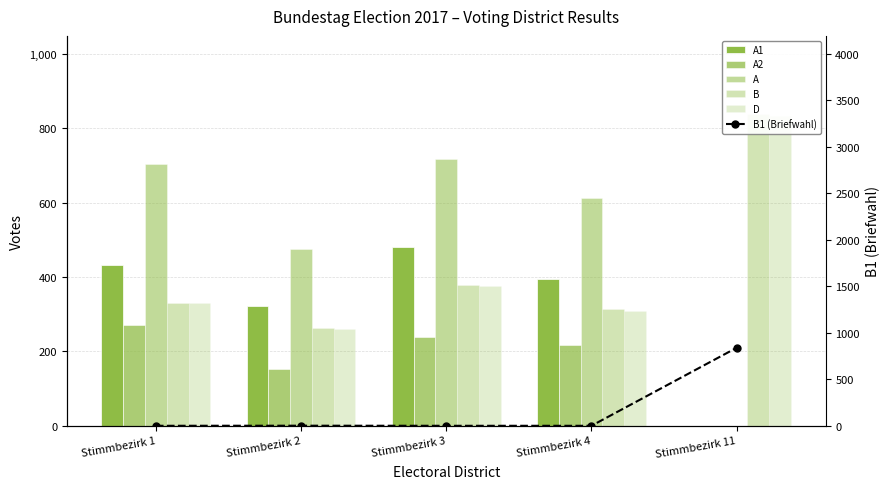

How many values in A are above zero?

4